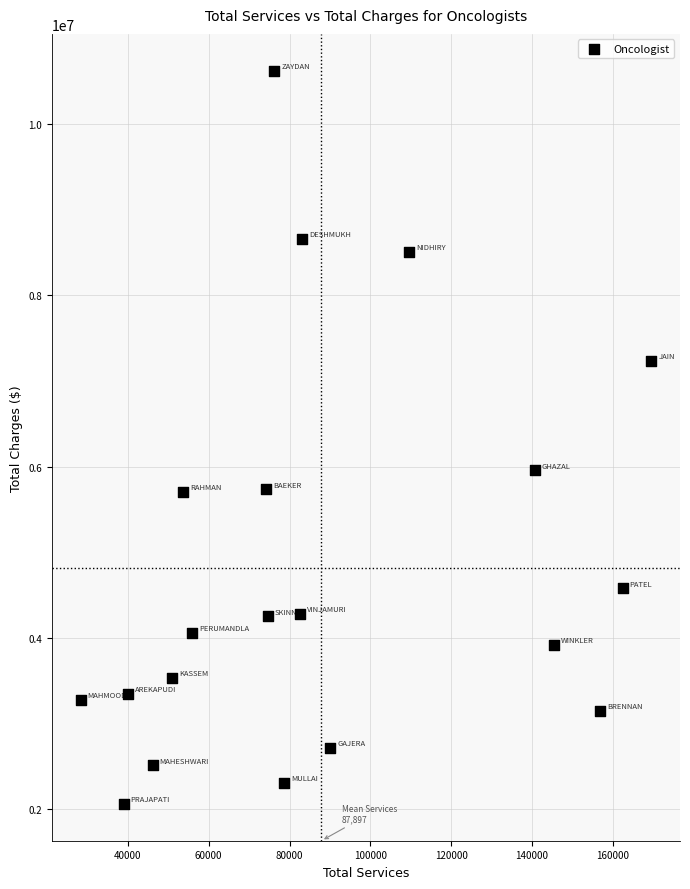

What Y value in the scatter plot is closest to 6341372?

5956176.5